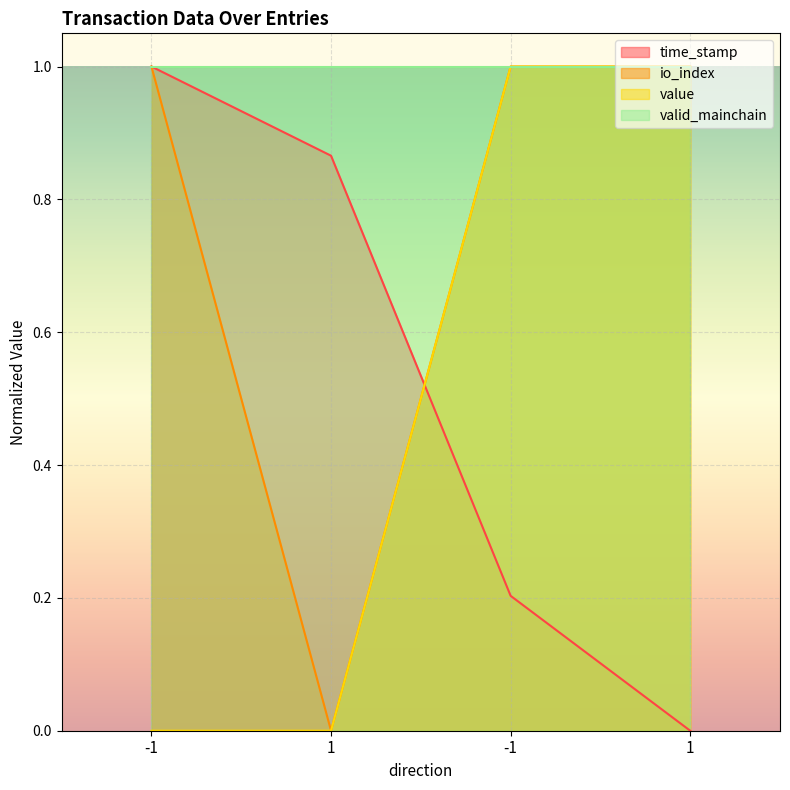

What are all the series names shown in the legend?

time_stamp, io_index, value, valid_mainchain